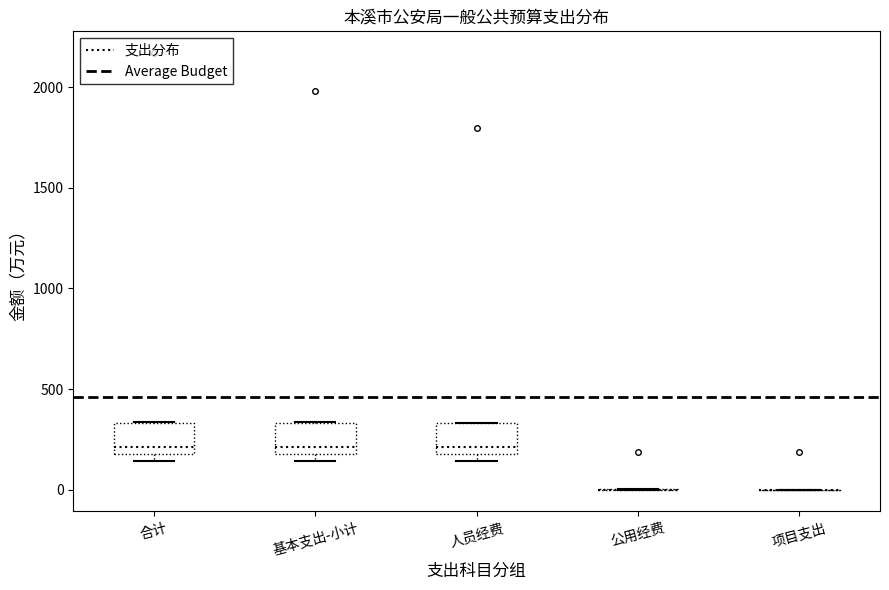

Where is the upper edge of the box for 人员经费 on the y-axis? The values are not printed on the chart, so give them approximately, as read against the axis.

350